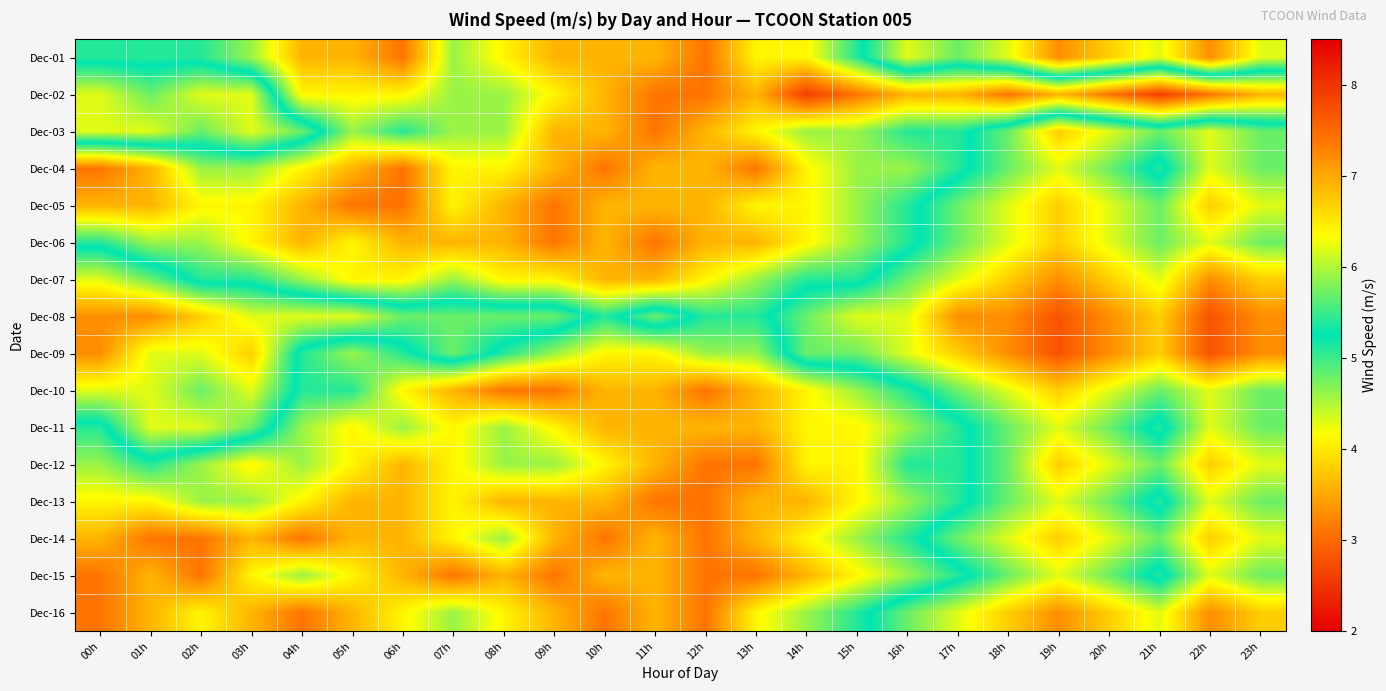

Between 04h and 20h, which is larger?

20h